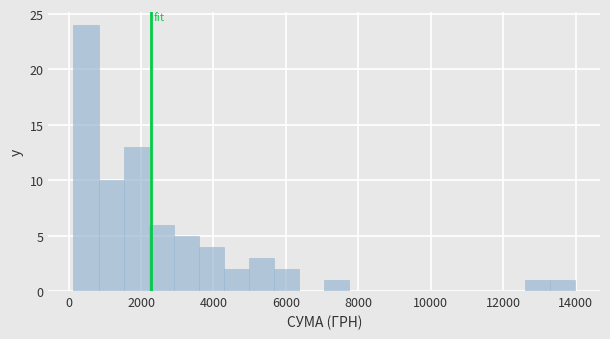

Read against the x-axis, roughly where is the centre of the tallest bar?

400